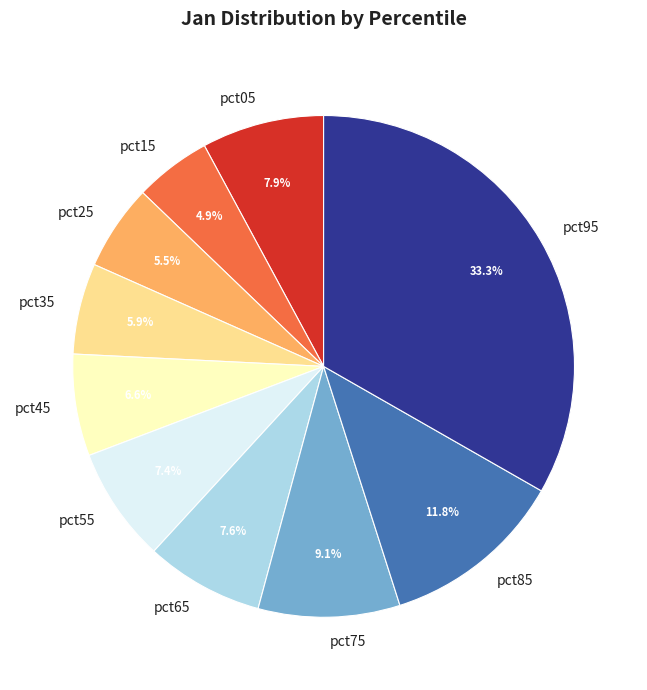

To the nearest percent, what percentage of the pie is pct15?

5%